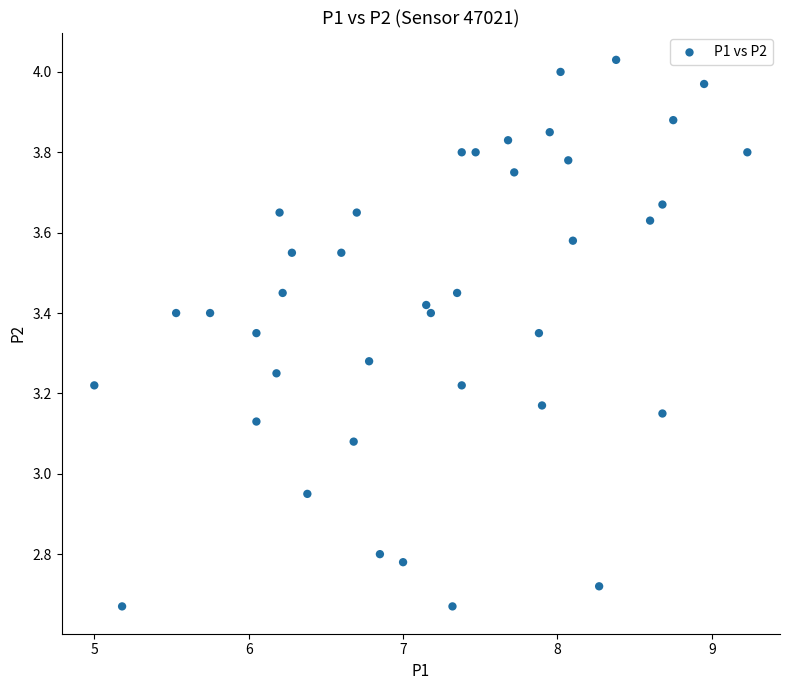

What is the range of X values (max minus min)?

4.2